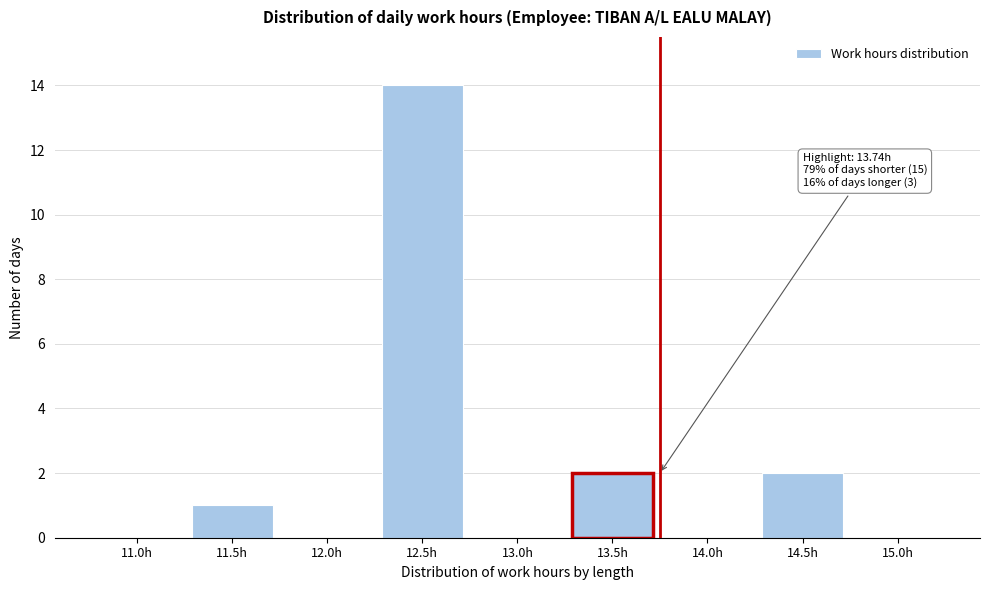

Reading right to left, transcribe all the data shown in this chart.

15.0h=0	14.5h=2	14.0h=0	13.5h=2	13.0h=0	12.5h=14	12.0h=0	11.5h=1	11.0h=0